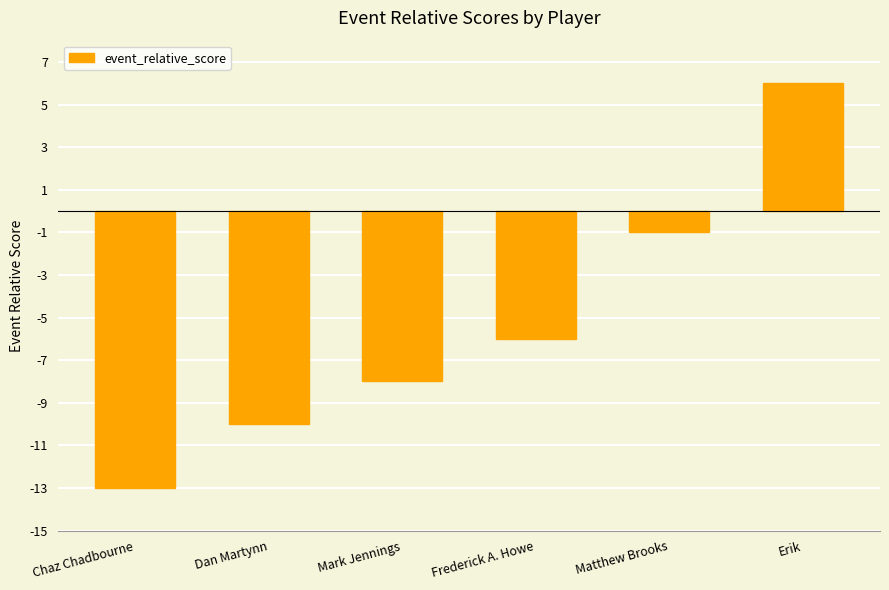

List the labels in order of value, smallest first.

Chaz Chadbourne, Dan Martynn, Mark Jennings, Frederick A. Howe, Matthew Brooks, Erik